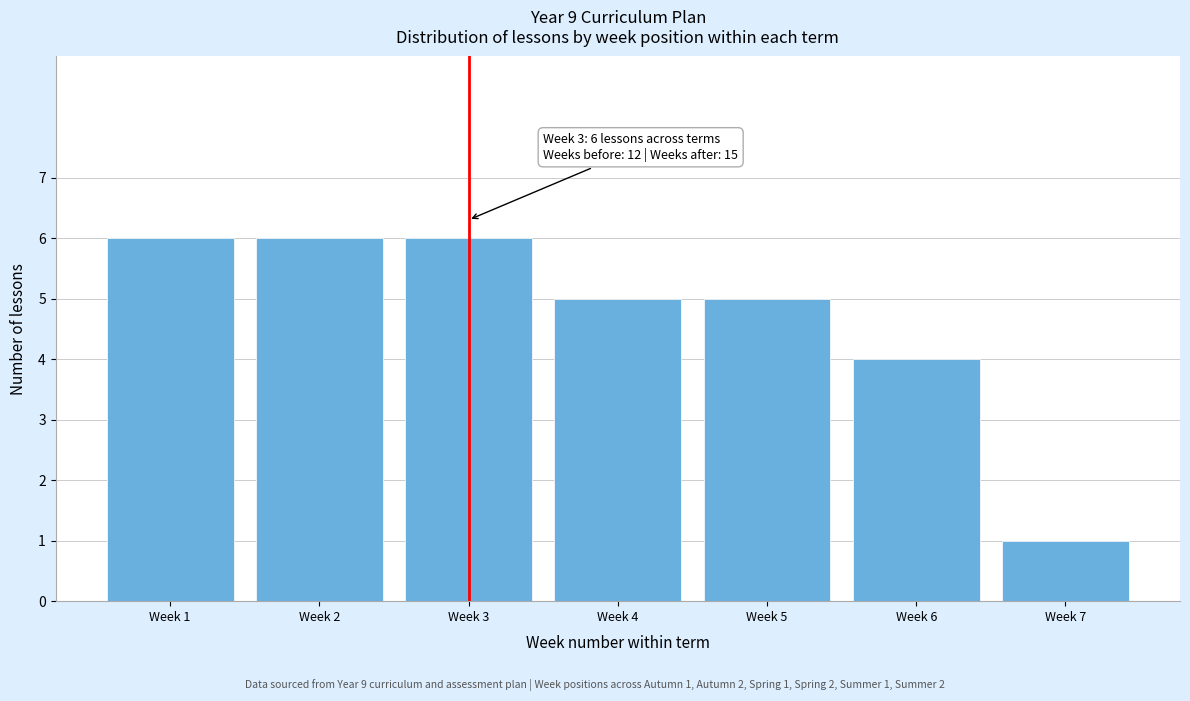

Reading right to left, list all the values displayed in this chart.

Week 7=1	Week 6=4	Week 5=5	Week 4=5	Week 3=6	Week 2=6	Week 1=6